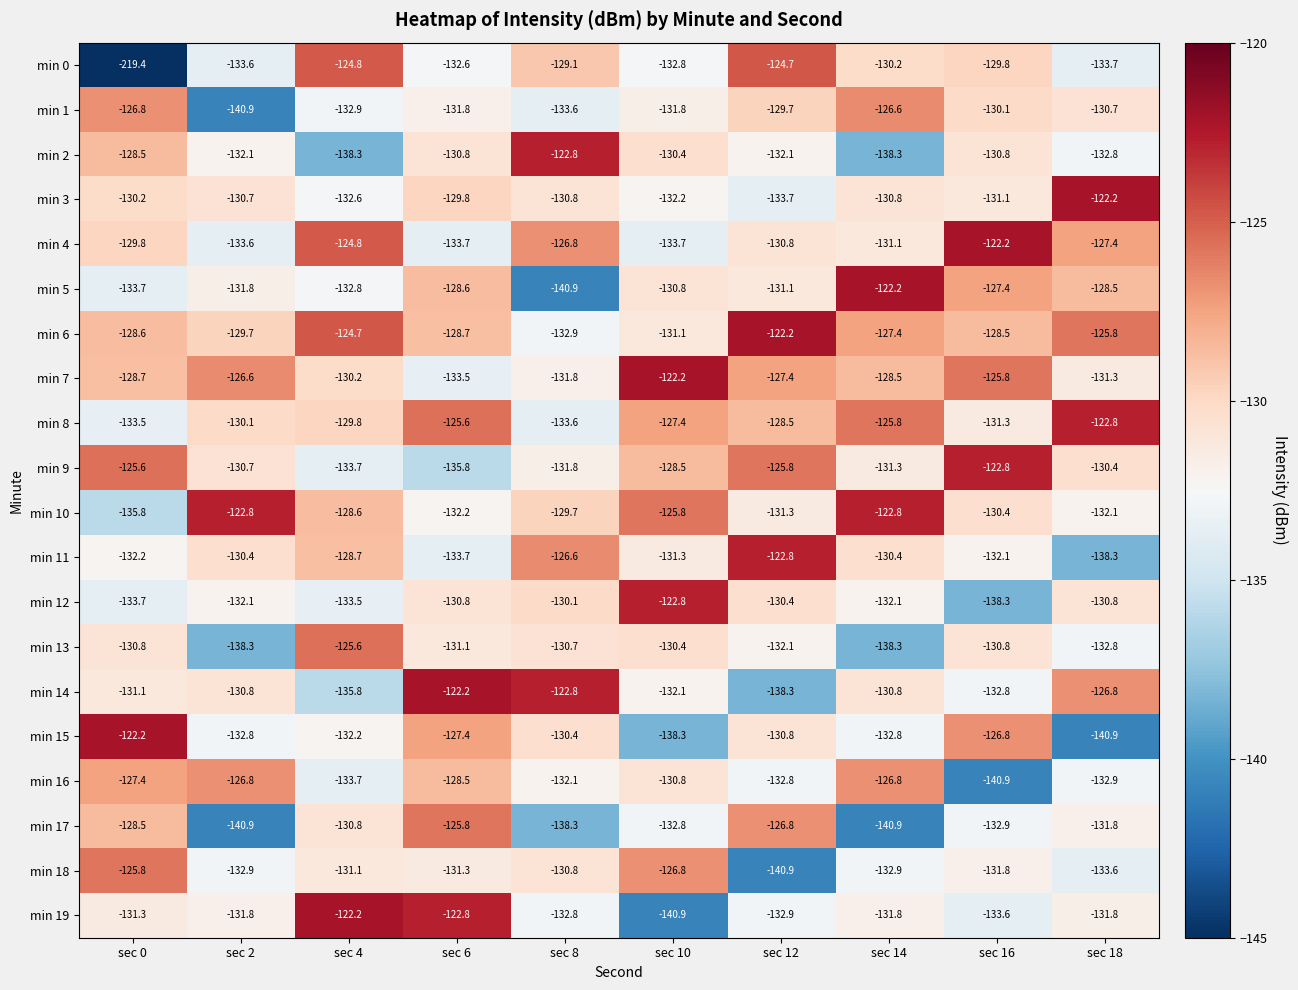

What is the difference between the maximum and minimum values in the min 14 series?

16.1